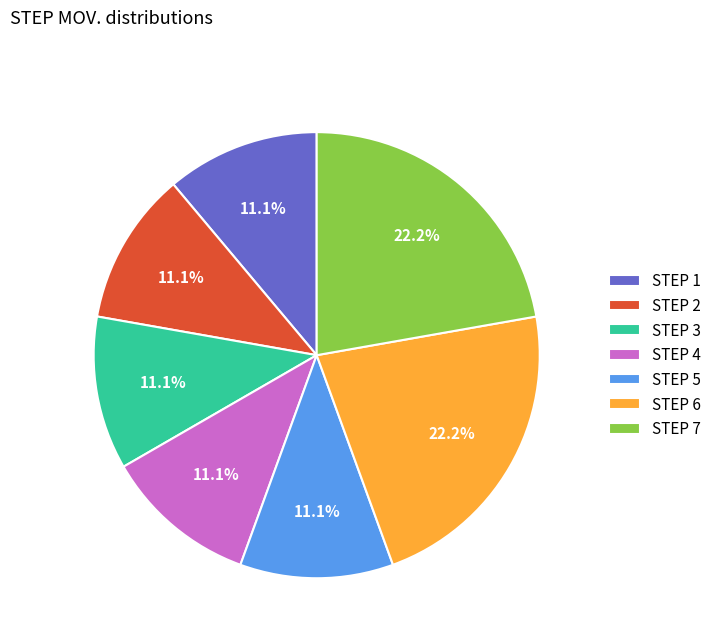

Combined, what portion of the pie is STEP 4 and STEP 1?

22.2%